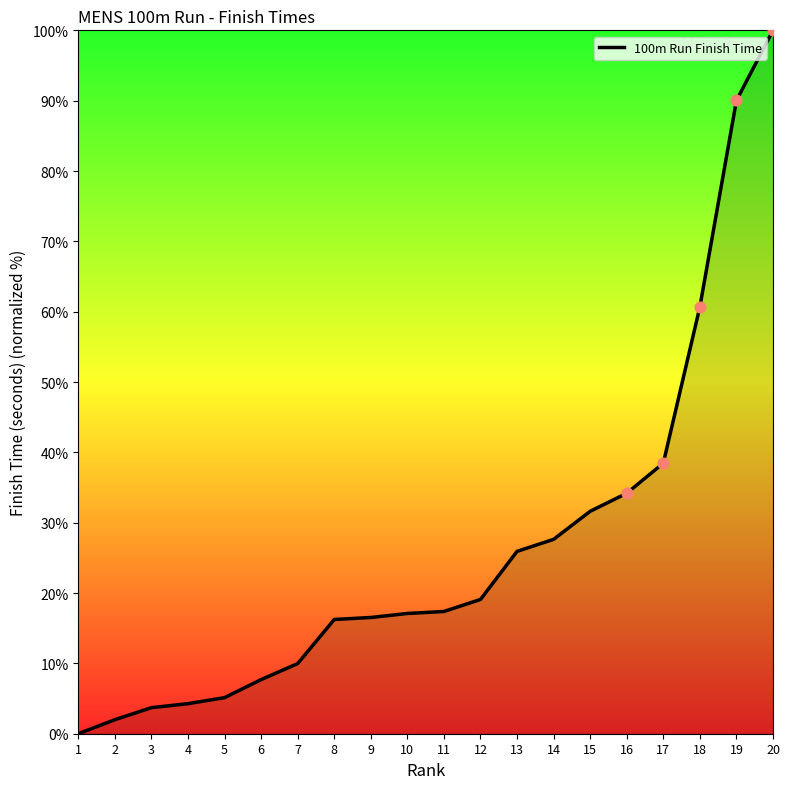

What is the change in value from 9 to 15?

+15.1